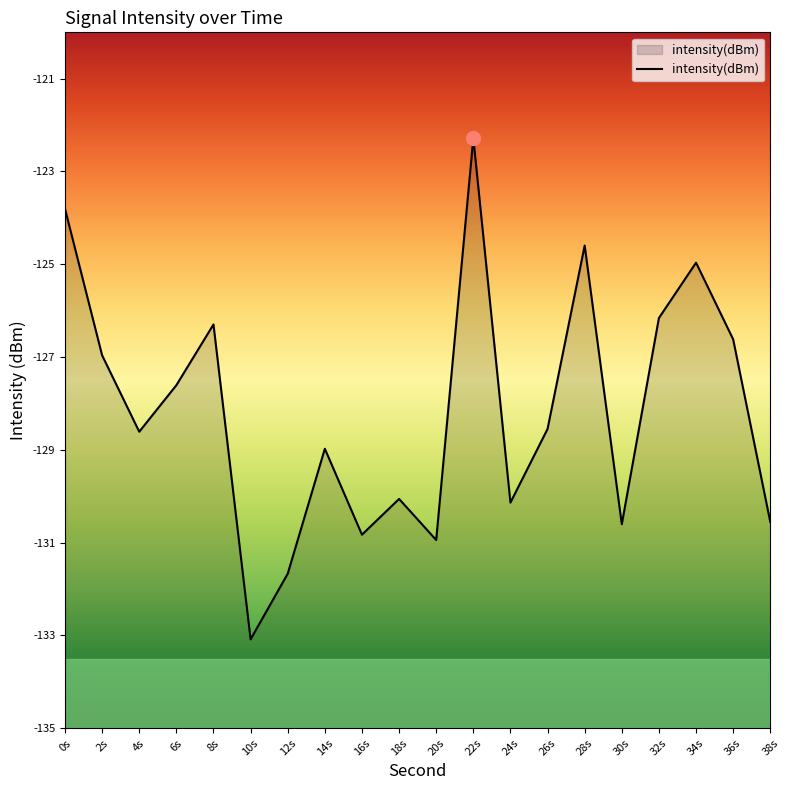

Which has a higher value, 8s or 38s?

8s